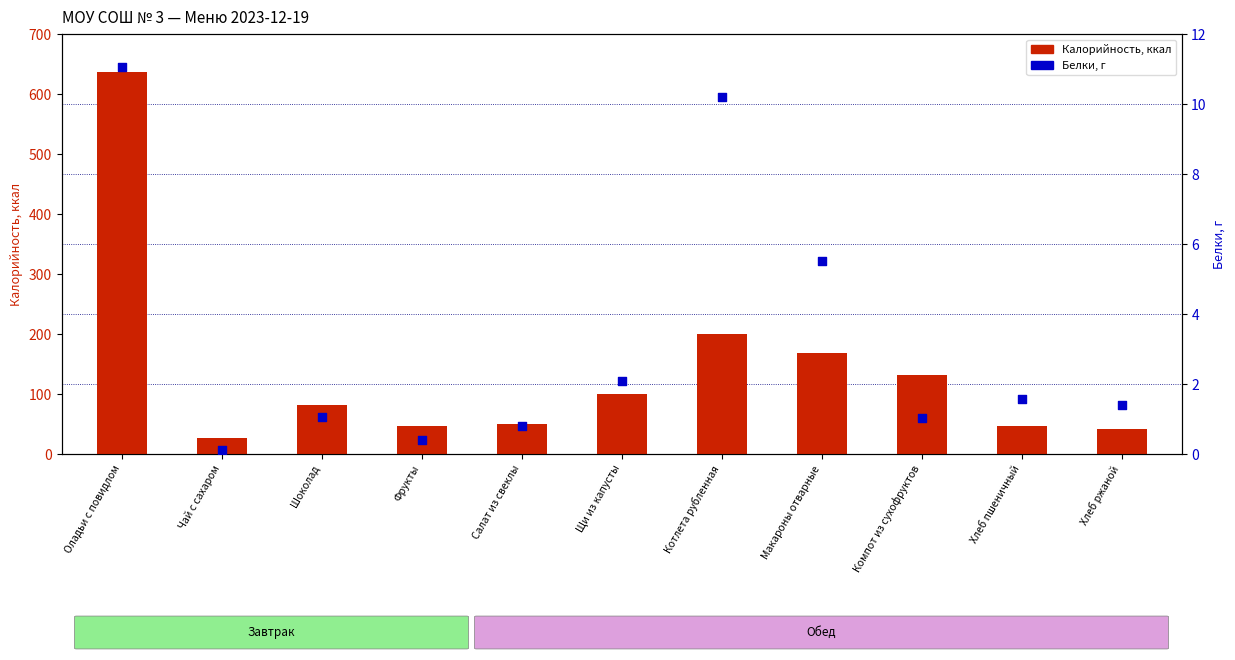

Is the value of Калорийность at Щи из капусты greater than the value of Белки at Макароны отварные?

Yes